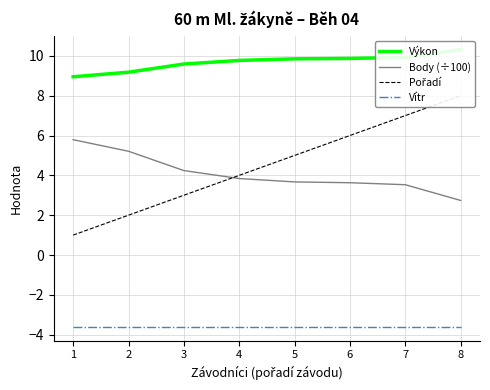

Rank the series at 3 from lowest to highest value.

Vítr, Pořadí, Body (÷100), Výkon